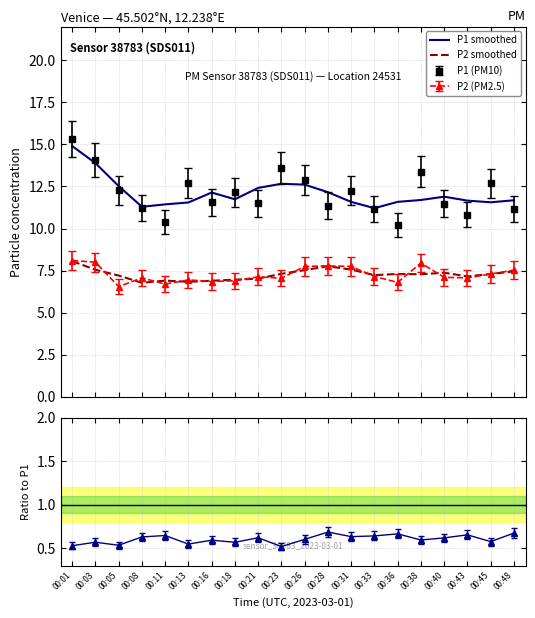

What is the difference between the P2 smoothed values at 00:05 and 00:16?

0.3